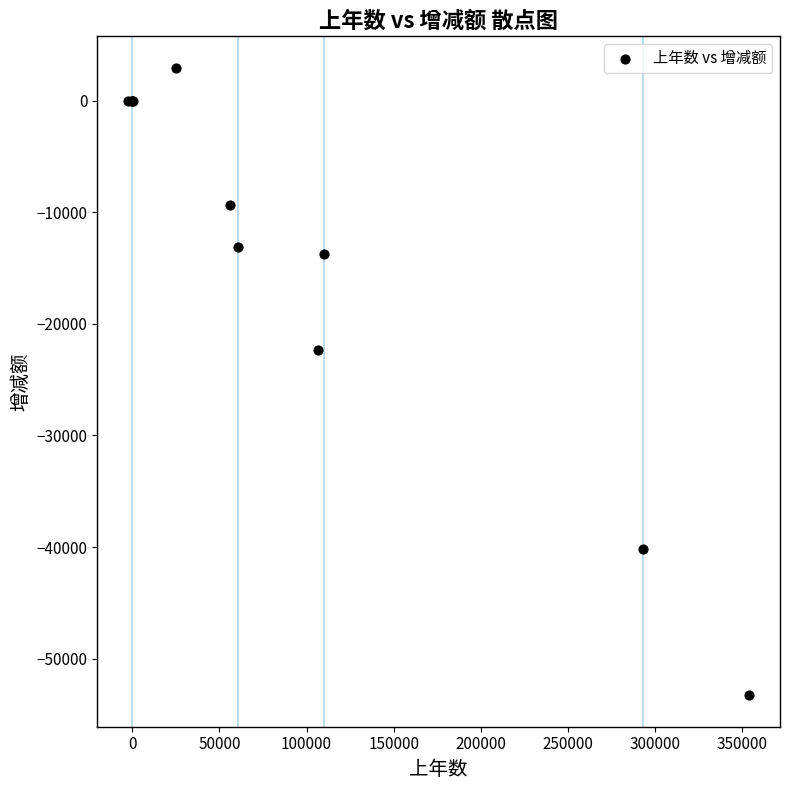

What Y value in the scatter plot is closest to -25164?

-22359.3